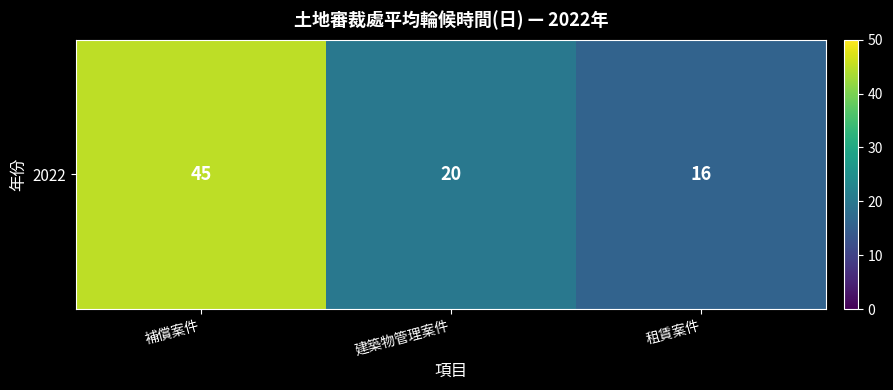

Is it true that the value at 補償案件 is 45?

True